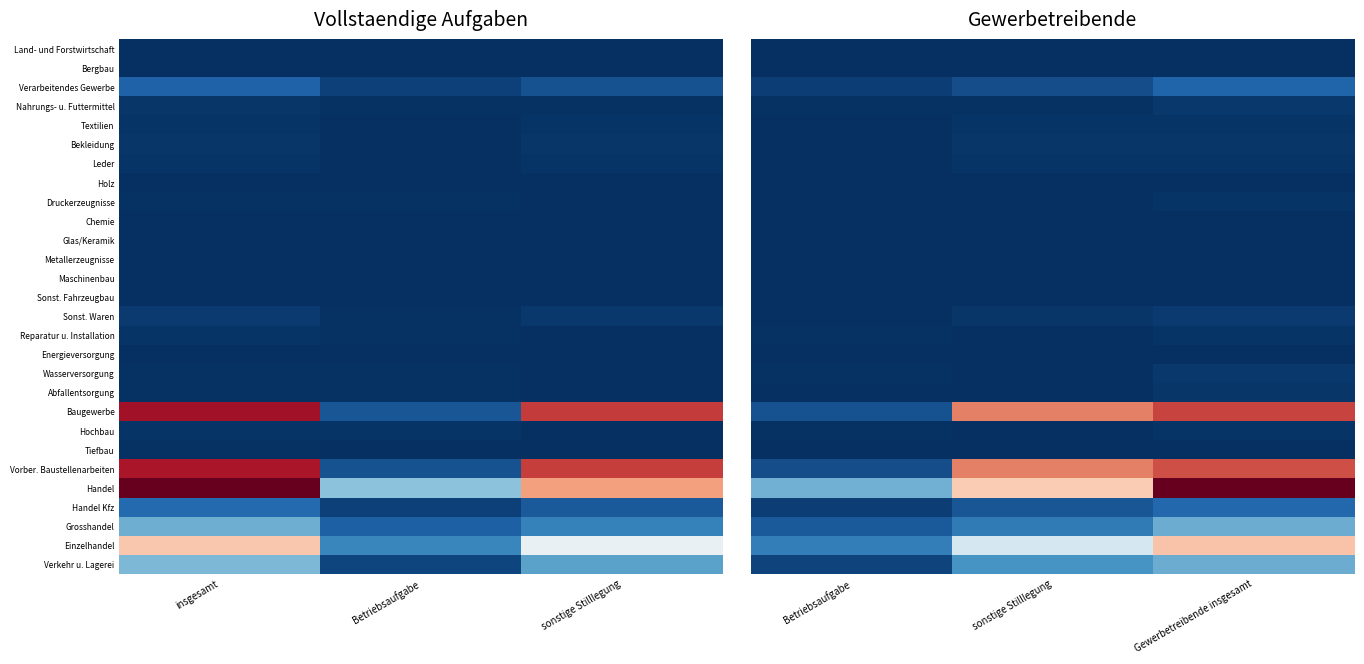

The Bergbau series shows 0.0 at Gewerbetreibende insgesamt. True or false?

True